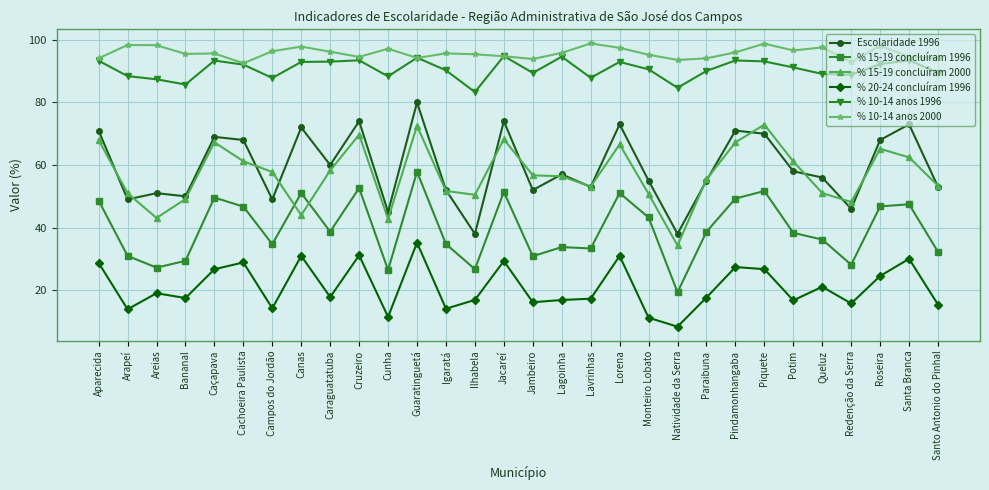

True or false: % 20-24 concluíram 1996 has more than 0 points higher than both neighbors.

True